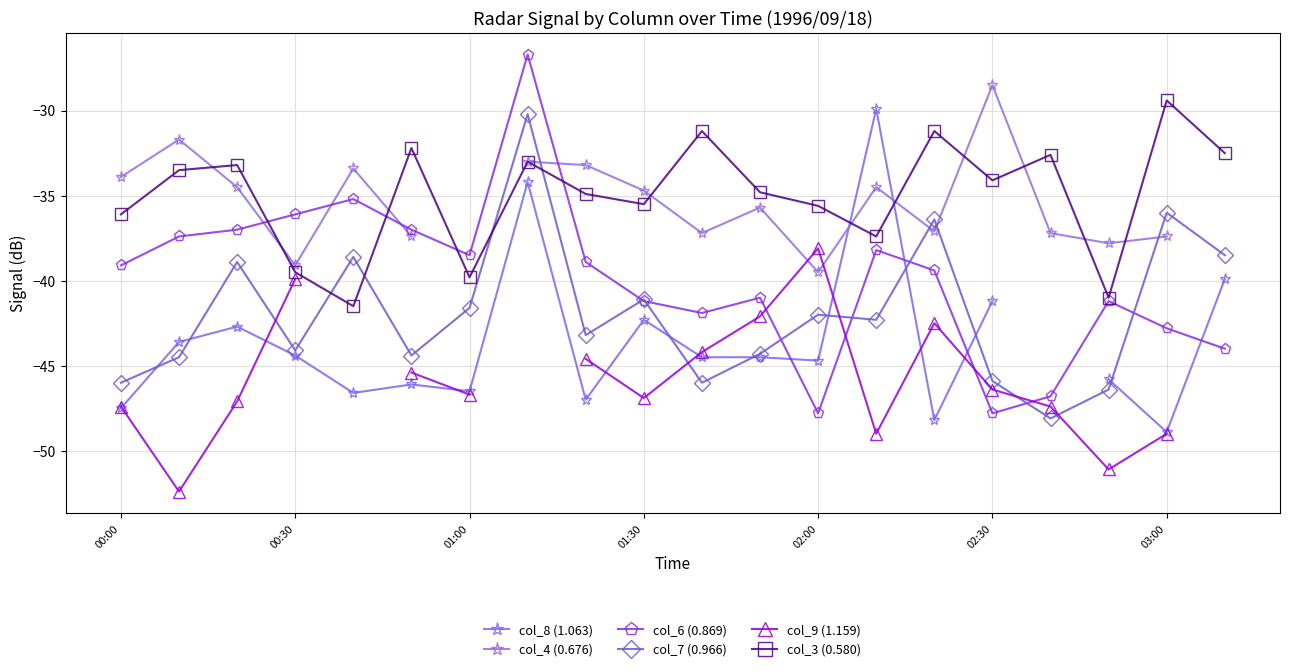

What is the maximum value for col_7 (0.966)?

-30.2